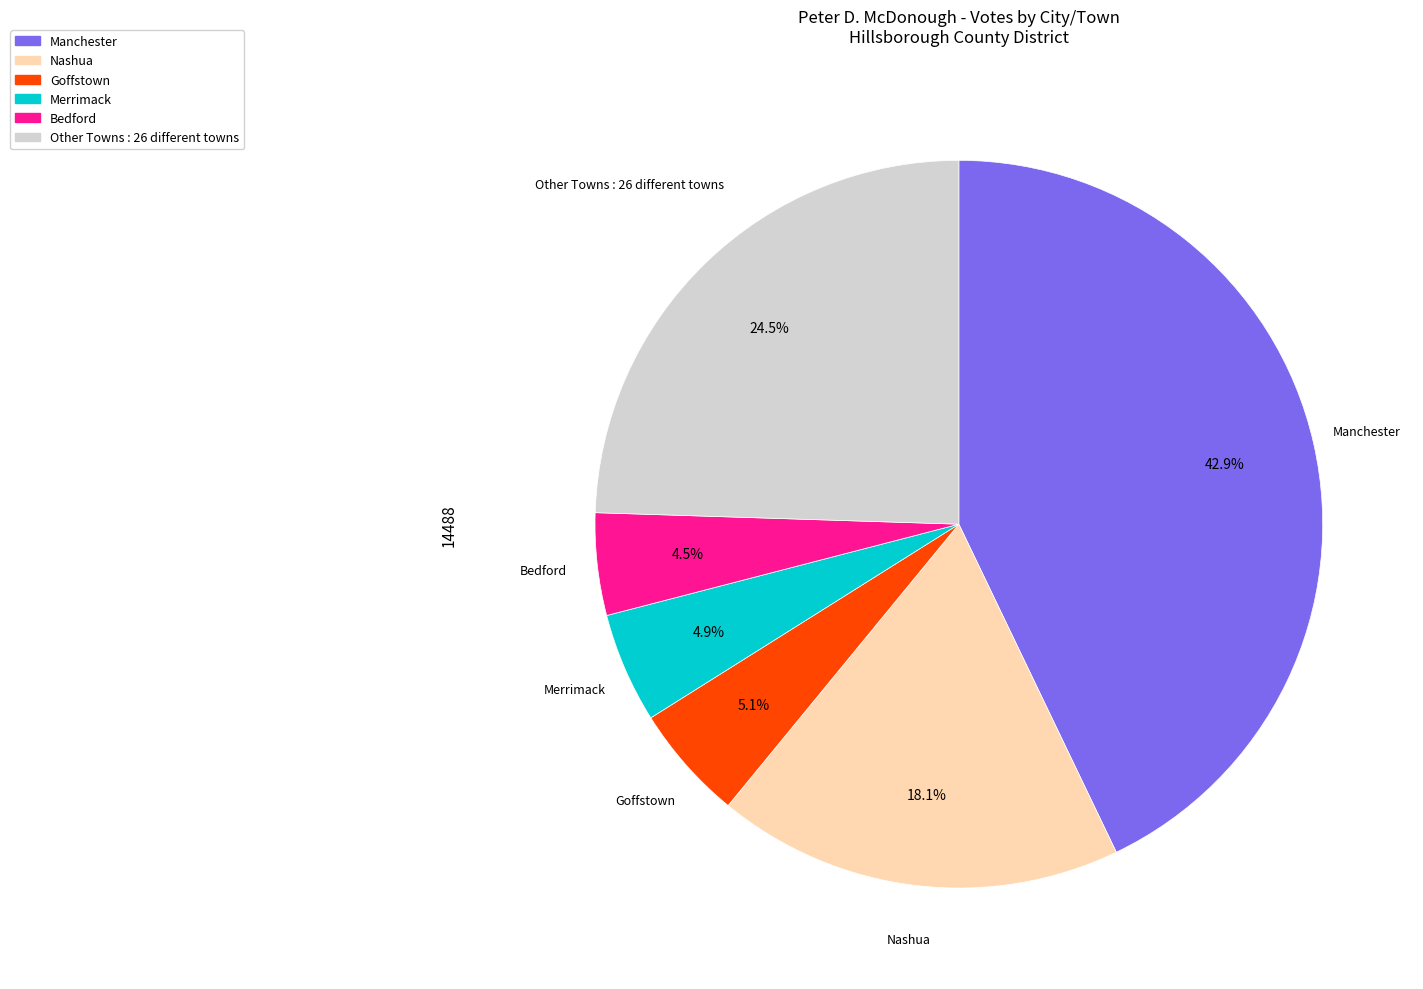

Is there any slice that represents more than half of the pie?

No